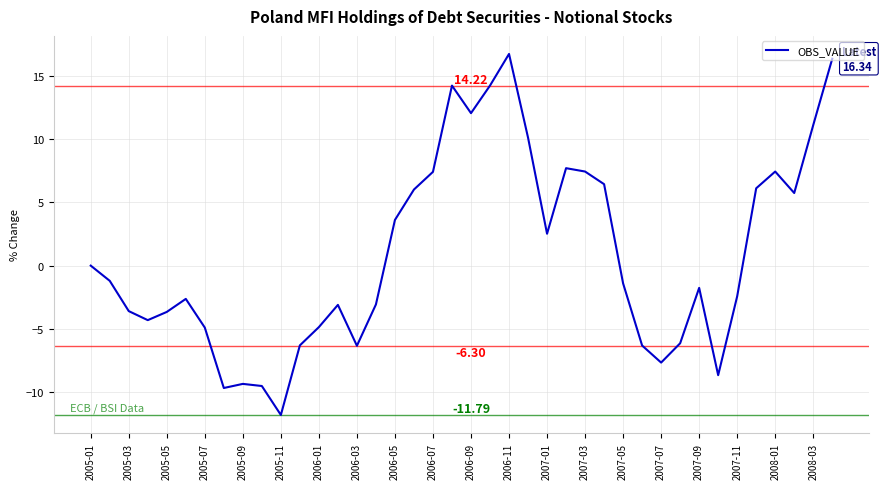

What is the difference between the maximum and minimum values?

28.5